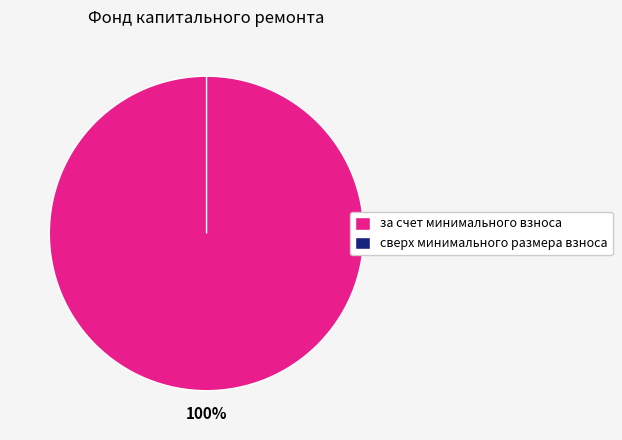

Is сверх минимального размера взноса the majority of the pie?

No